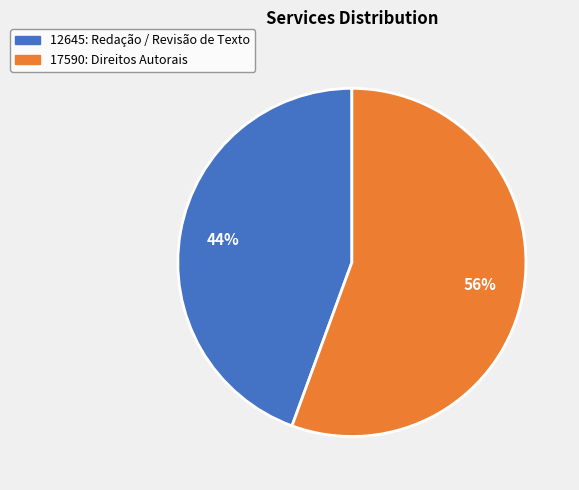

To the nearest percent, what is the average slice percentage?

50%